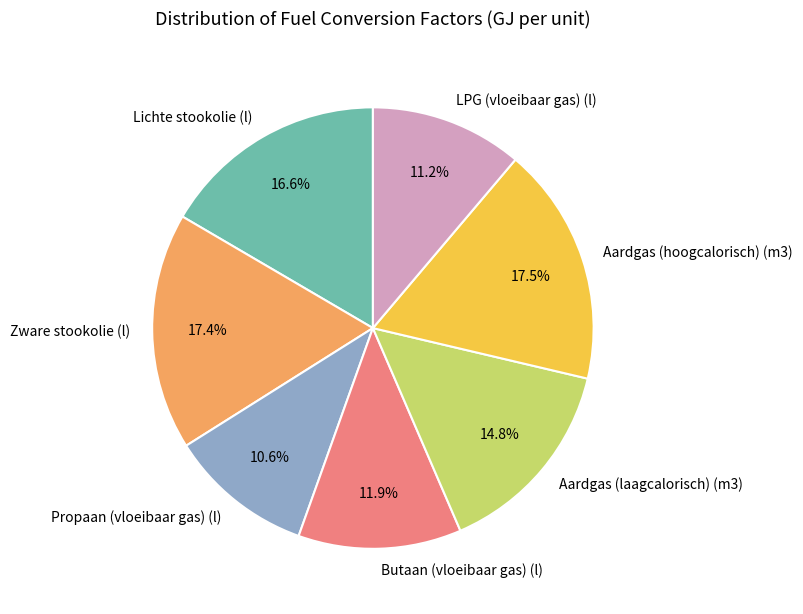

Is Lichte stookolie (l) the majority of the pie?

No